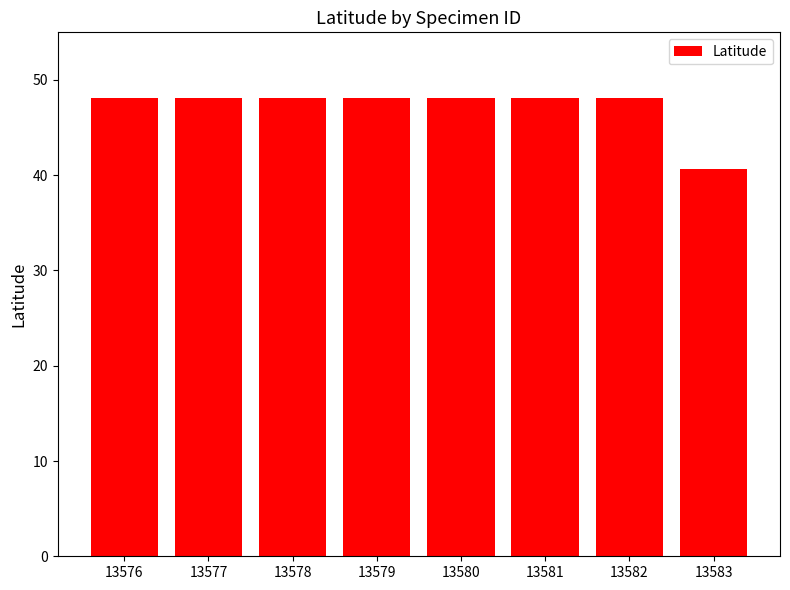

True or false: the data shows 74.1 at 13578.

False